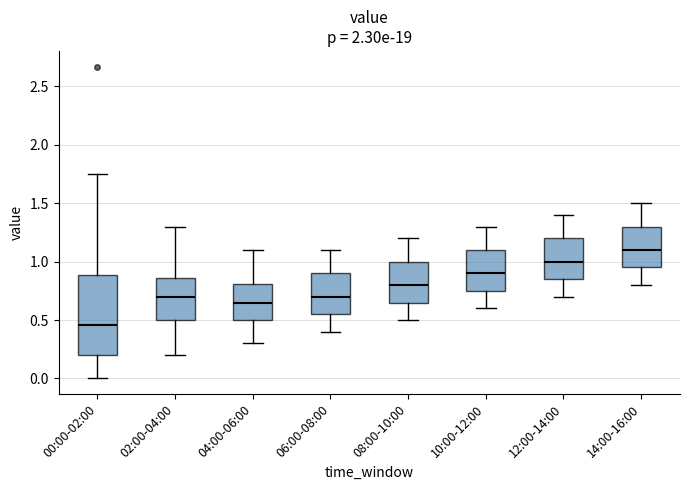

Comparing the boxes themselves (not the whiskers), which one is the tallest?

00:00-02:00